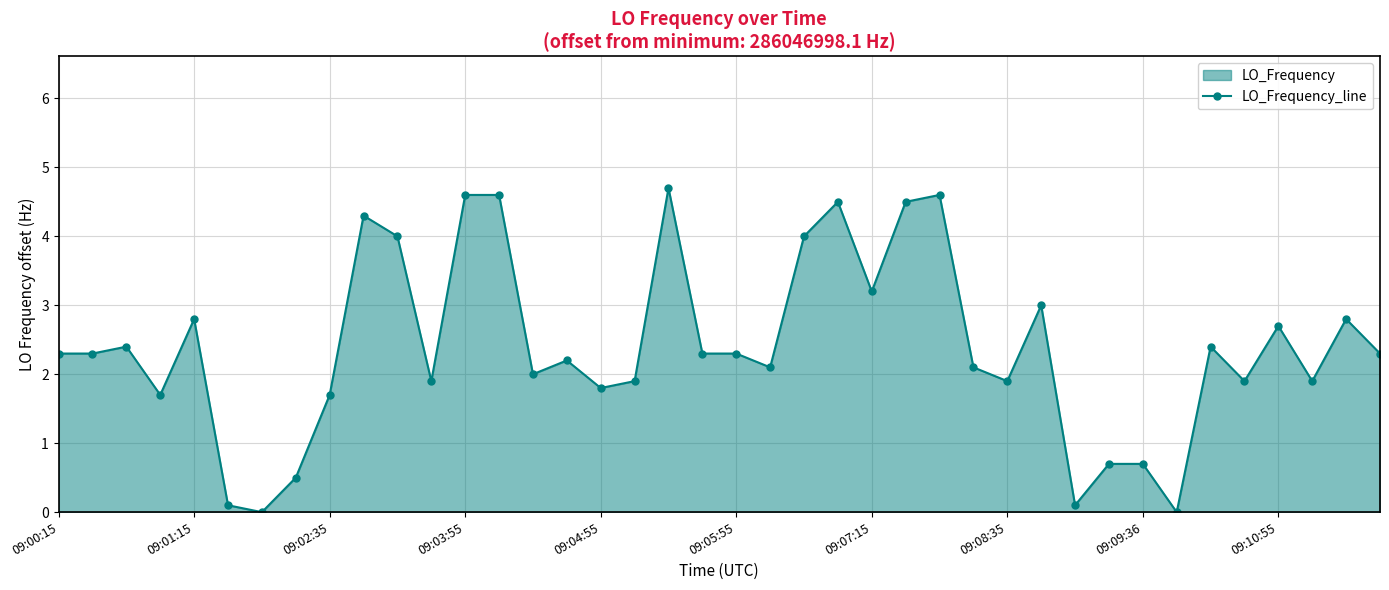

True or false: the data has more than 1 interior local peaks.

True